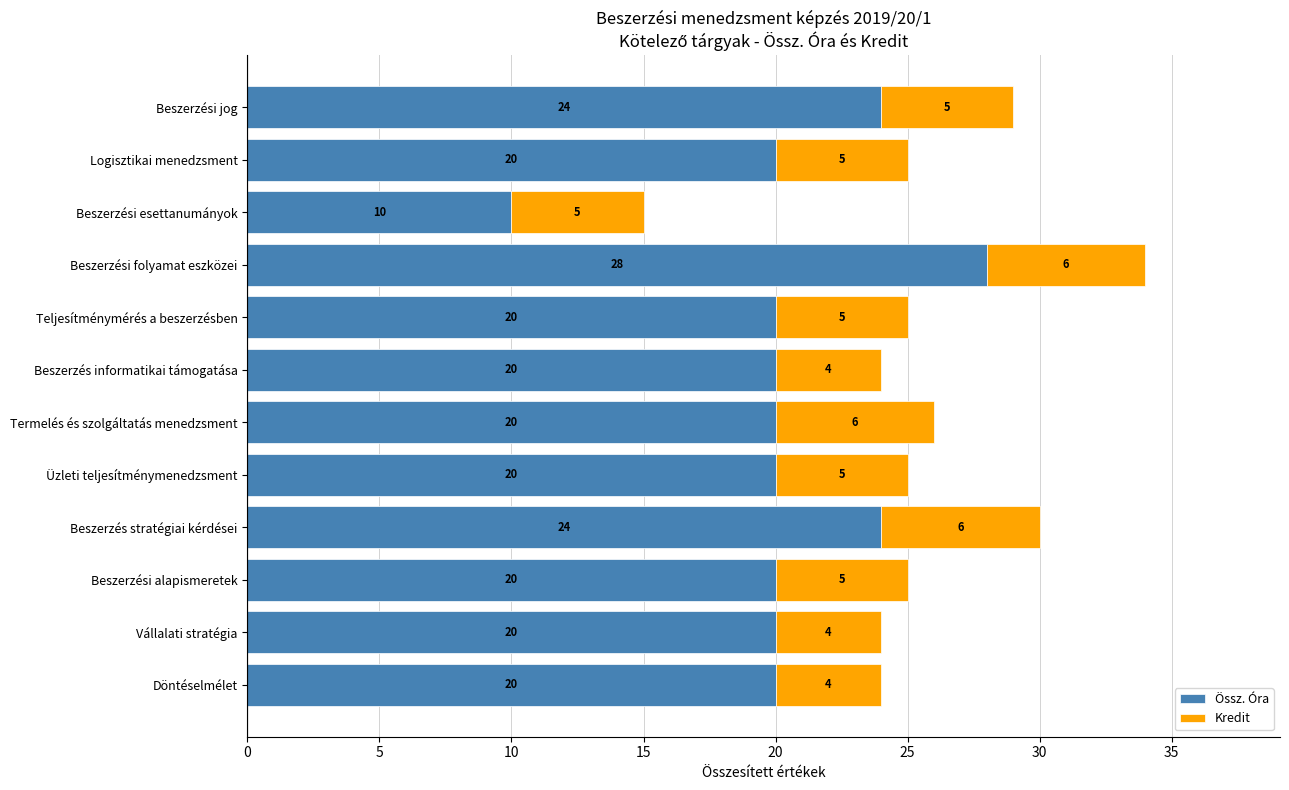

What is the difference between the second highest and minimum values in the Össz. Óra series?

14